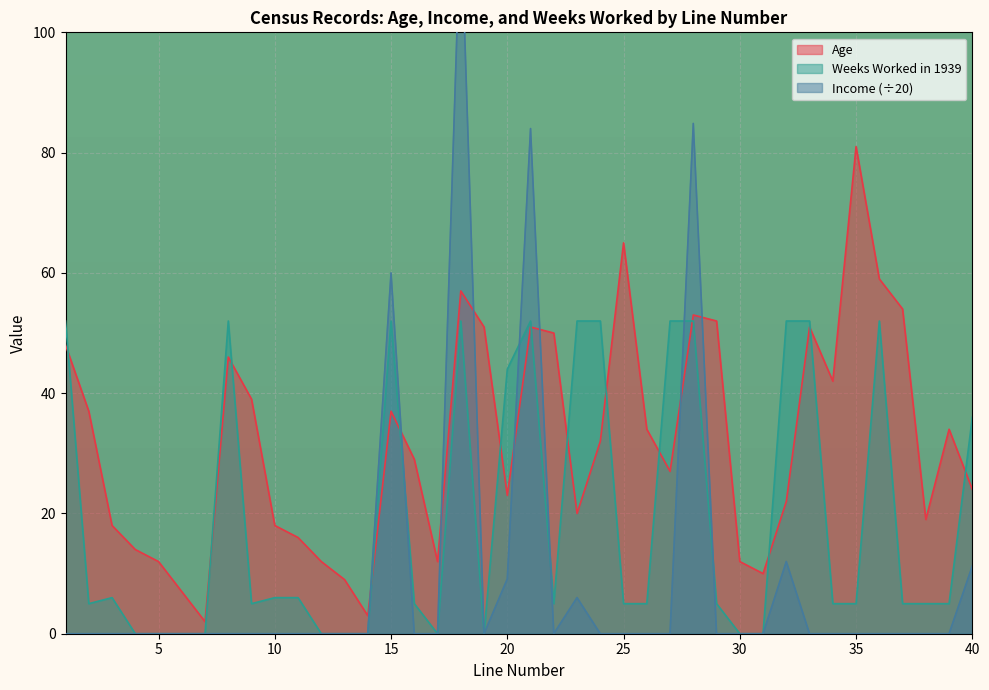

What is the approximate value of Weeks Worked in 1939 at 20?

44